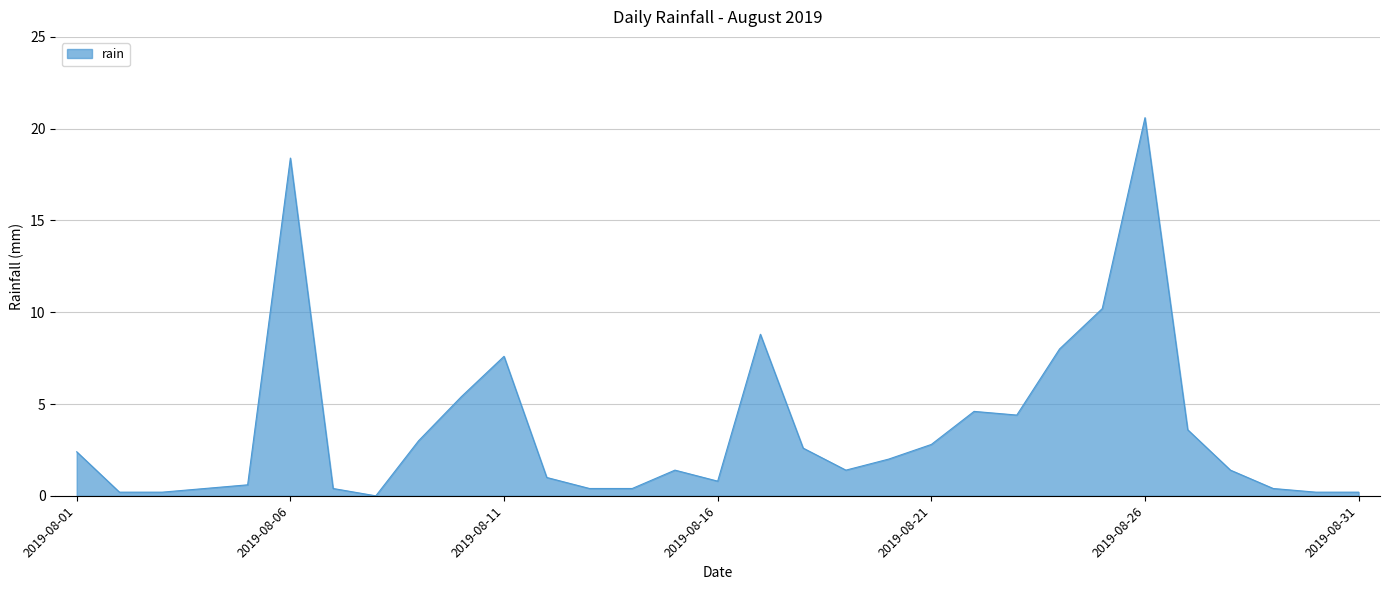

What is the difference between the maximum and minimum values?

20.6